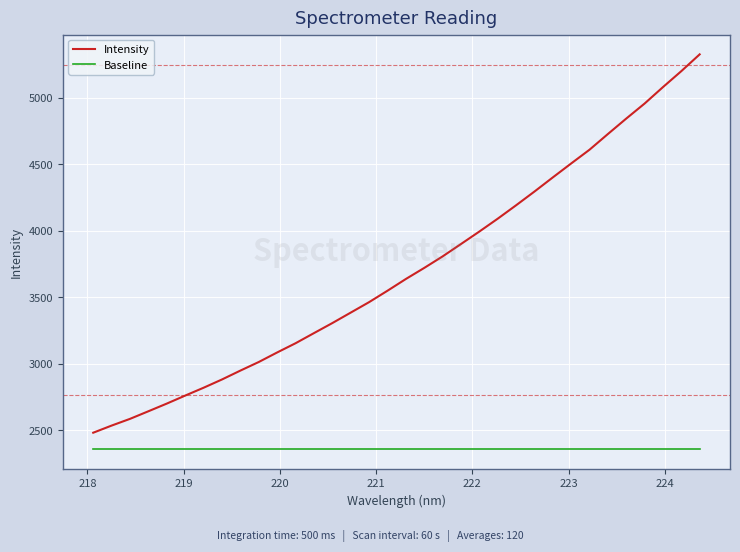

What is the difference between the maximum and minimum values in the Intensity series?

2845.2